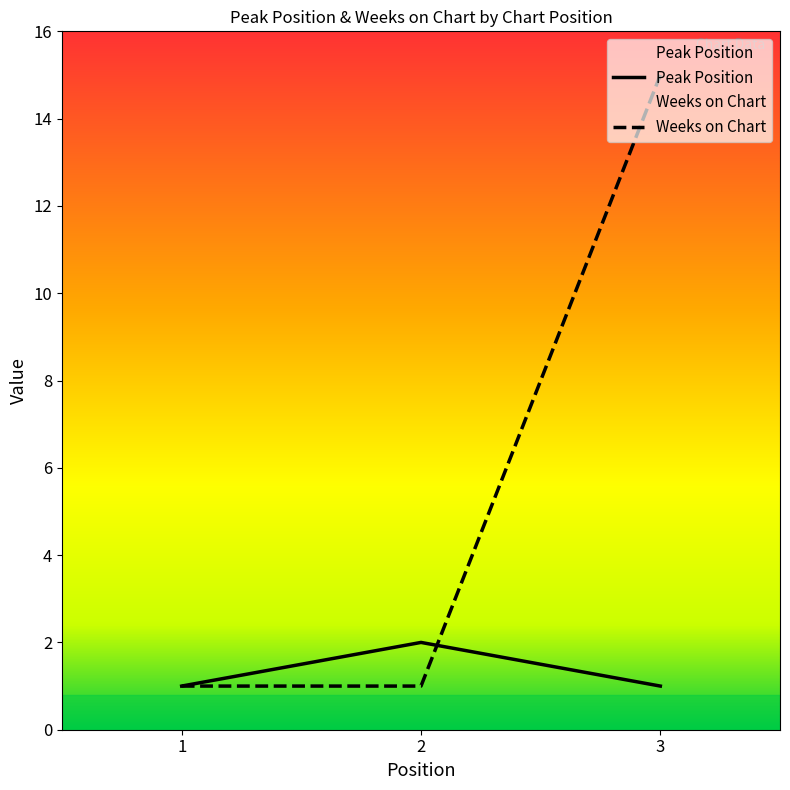

Does the chart have visible grid lines?

No